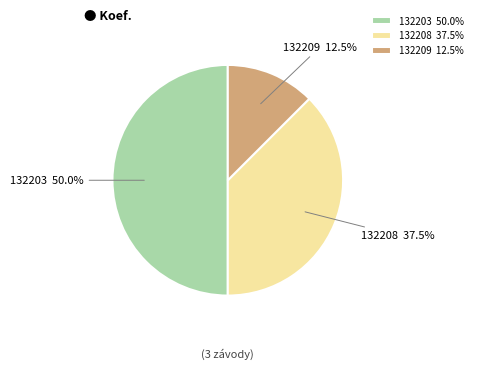

Does 132209 12.5% account for over 50% of the chart?

No